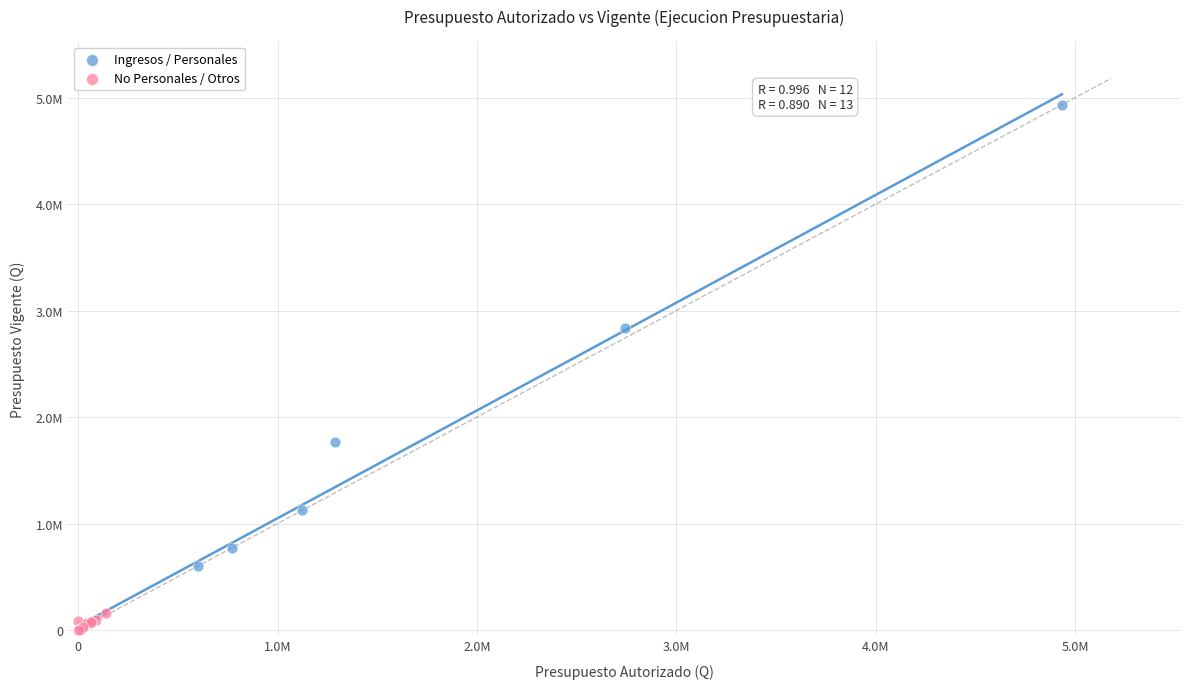

What are all the series names shown in the legend?

Ingresos / Personales, No Personales / Otros